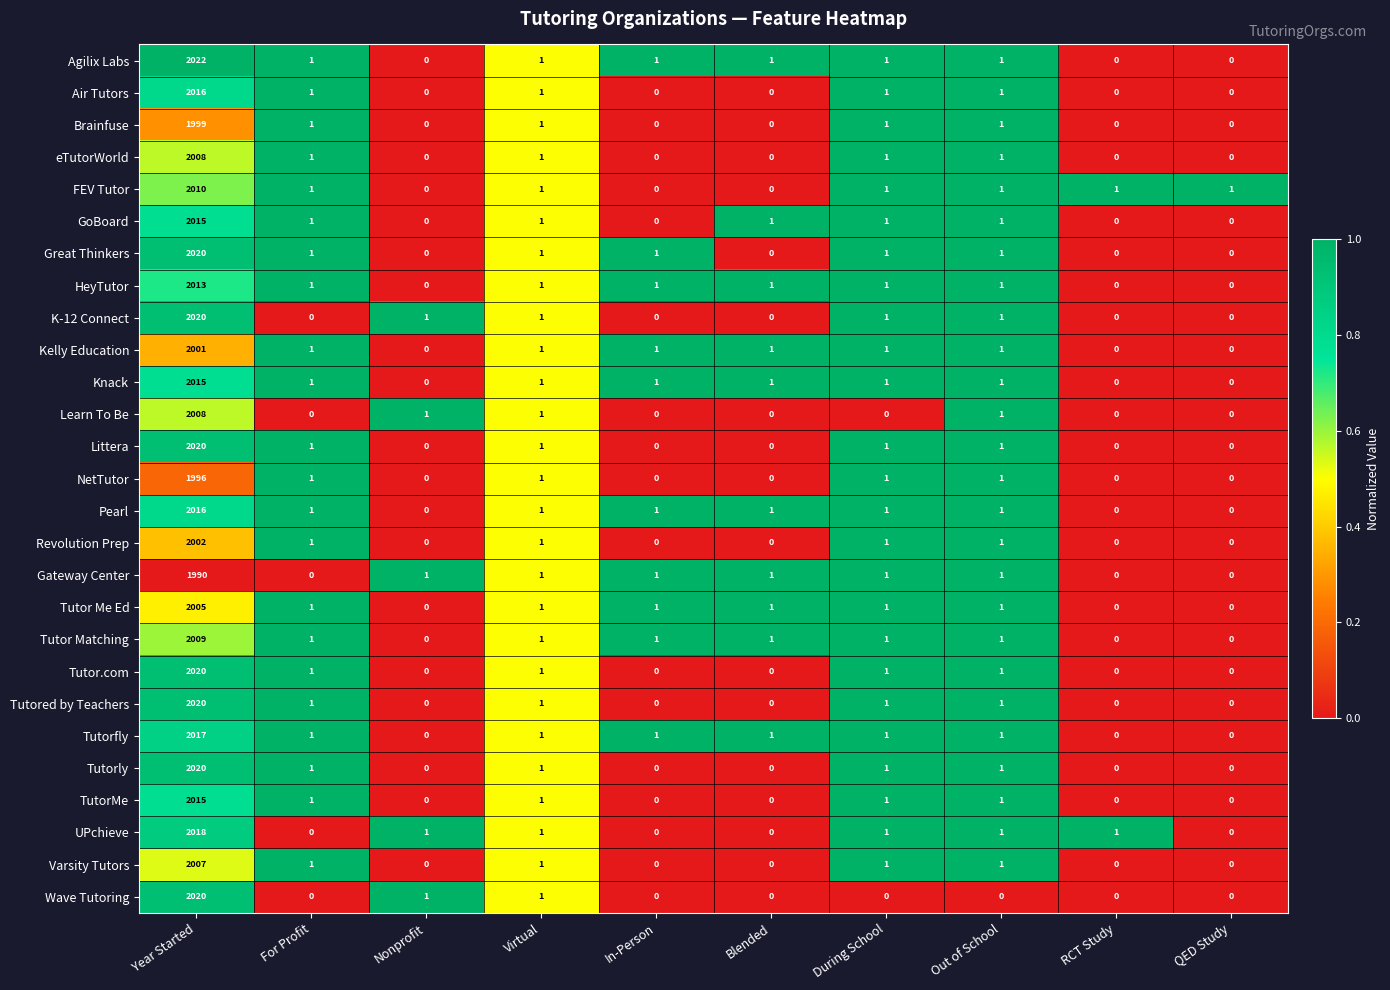

What is the average value of the Agilix Labs series?

203